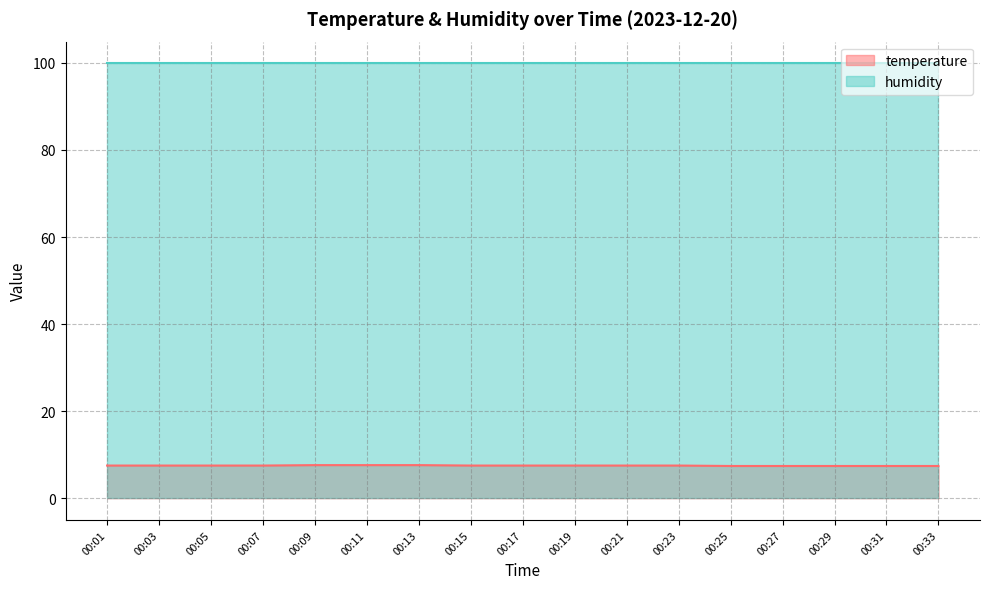

True or false: the data has more than 0 interior local peaks.

False